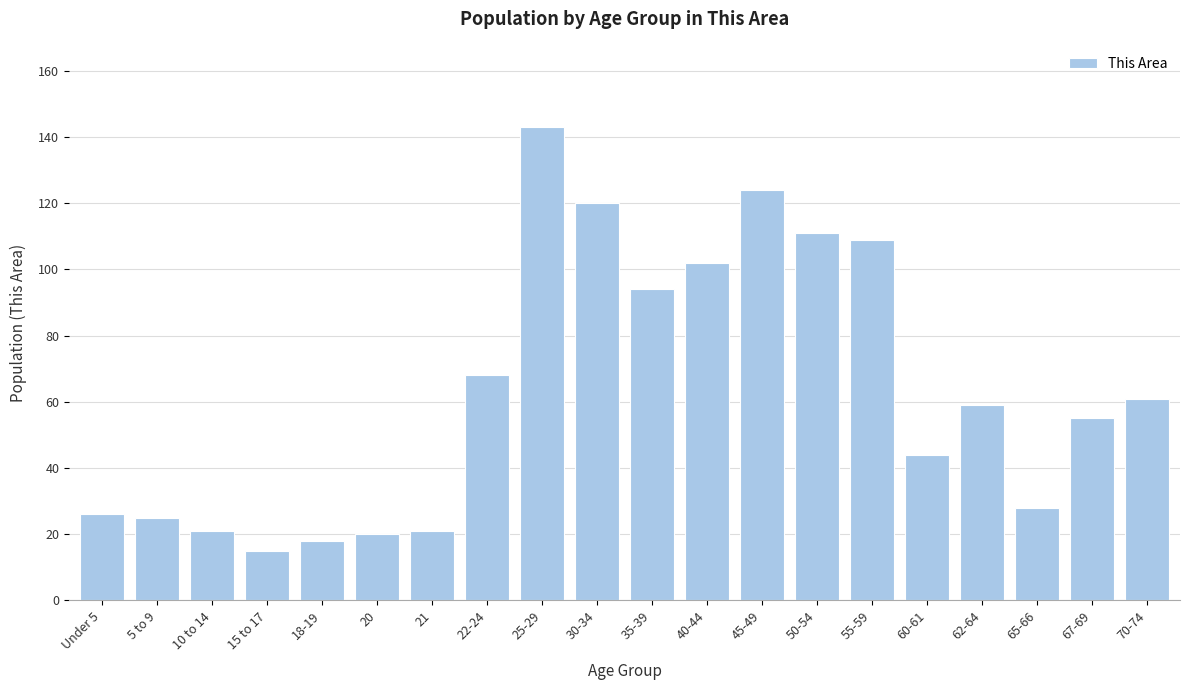

Reading left to right, what are all the values shown in this chart?

Under 5=26	5 to 9=25	10 to 14=21	15 to 17=15	18-19=18	20=20	21=21	22-24=68	25-29=143	30-34=120	35-39=94	40-44=102	45-49=124	50-54=111	55-59=109	60-61=44	62-64=59	65-66=28	67-69=55	70-74=61